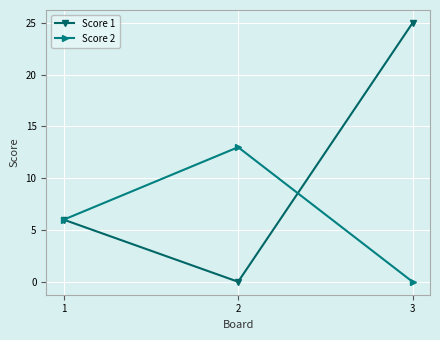

How many values in the Score 2 series are below 6?

1